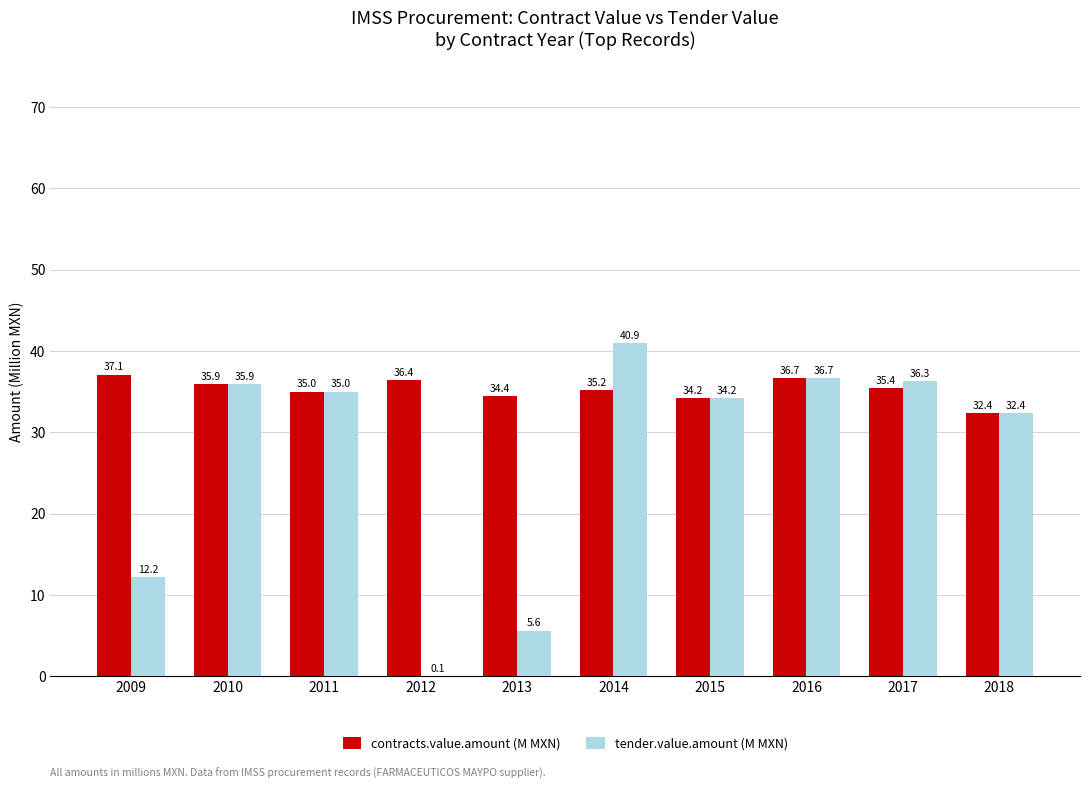

What is the total value across all series at 2011?

70.0